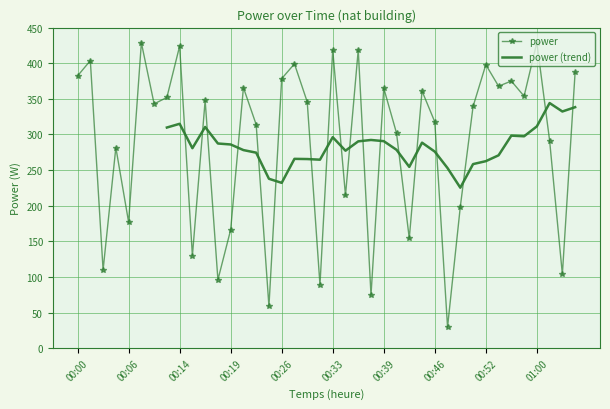

True or false: the data shows 291.5 at 01:02.

True